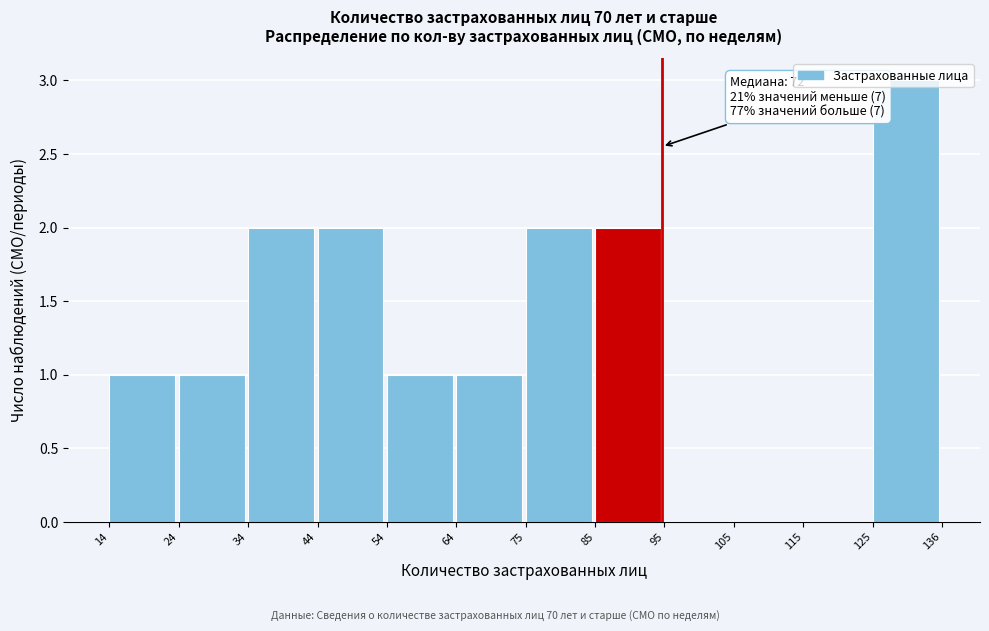

Over which range of the x-axis is the bar tallest?

125 to 136